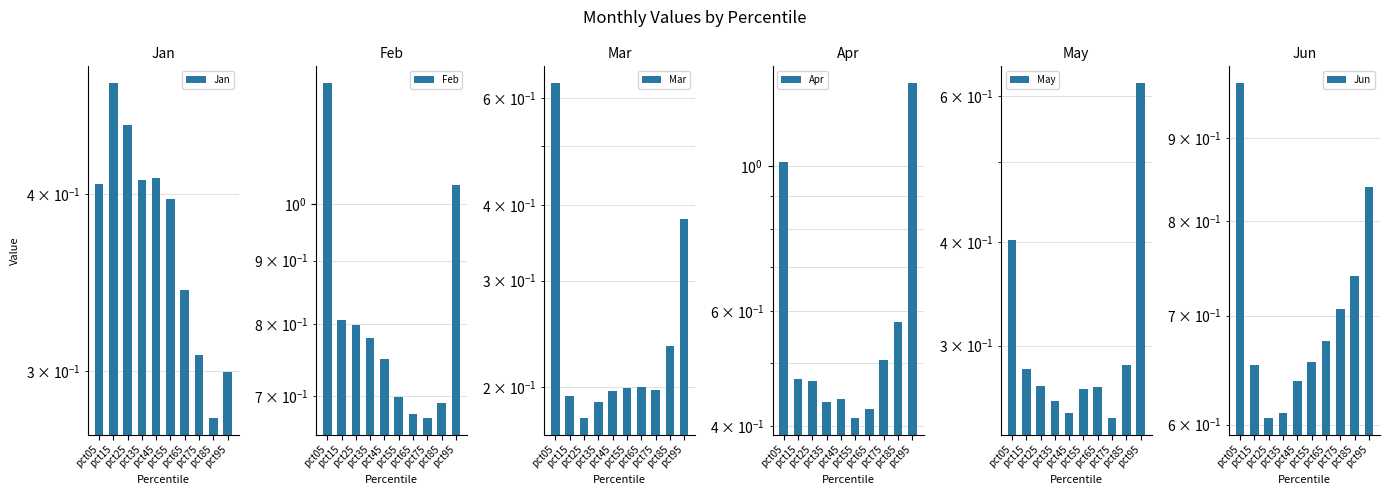

What is the value of the Mar bar at the 5th from the left?

0.2